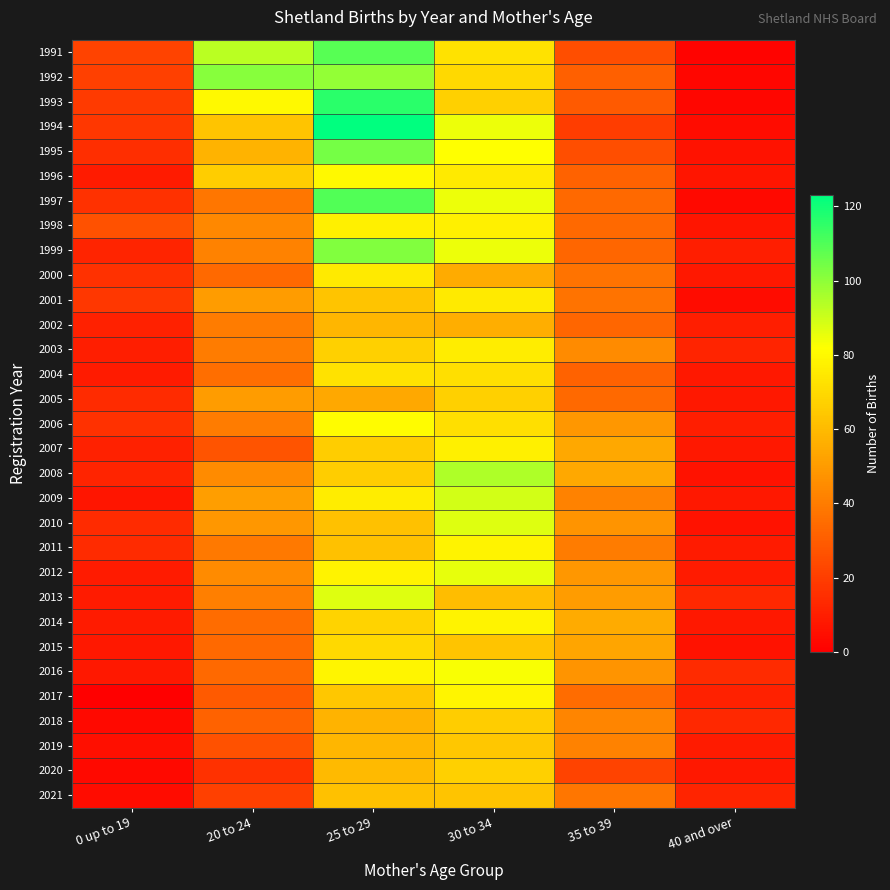

What is the total value across all series at 40 and over?

242